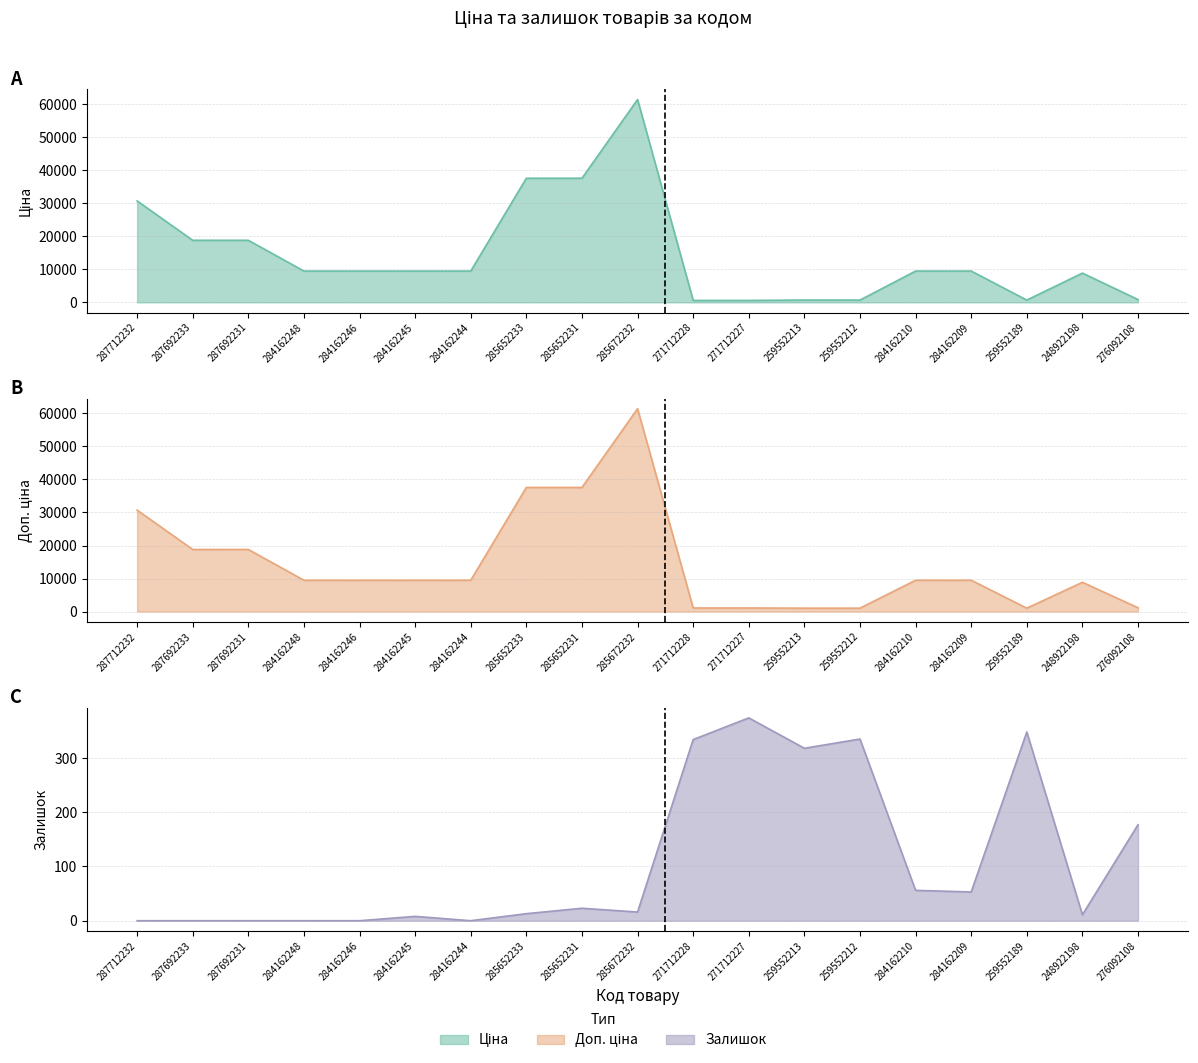

What is the average value of the Ціна series?

14462.0